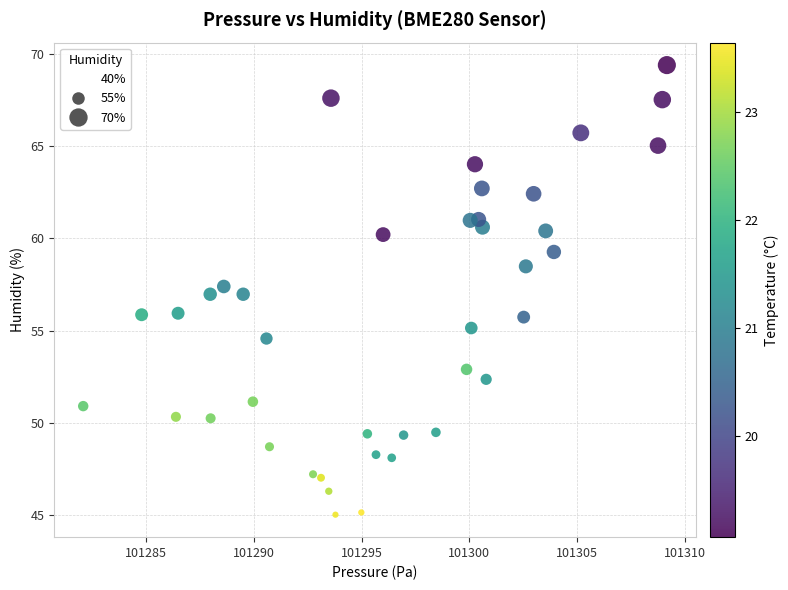

What is the range of X values (max minus min)?

27.1